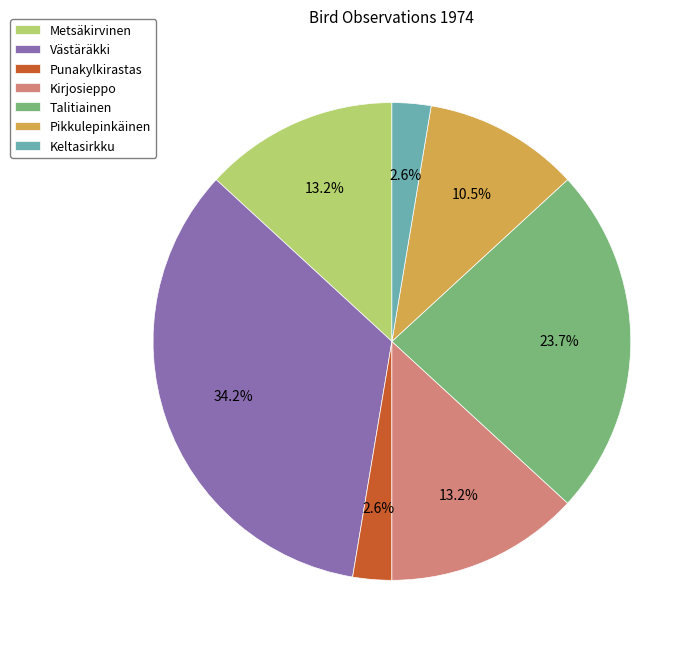

To the nearest percent, what portion does Talitiainen represent?

24%